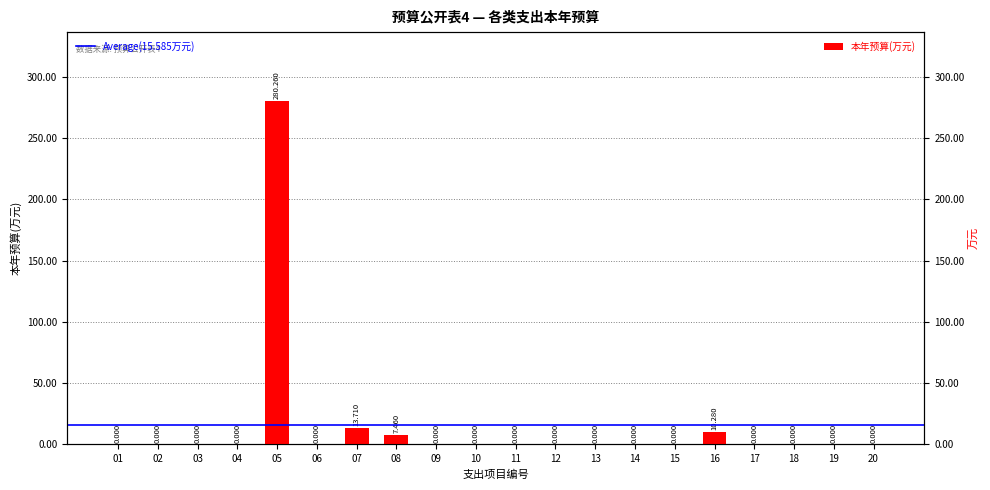

The value at 08 is 12.8. True or false?

False